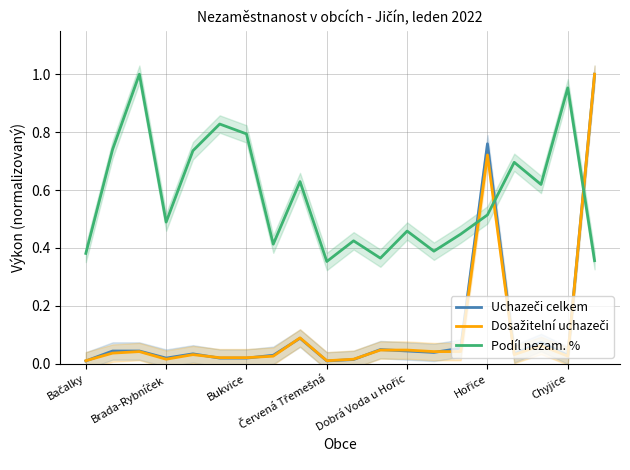

What is the highest value of the Uchazeči celkem series?

1.0